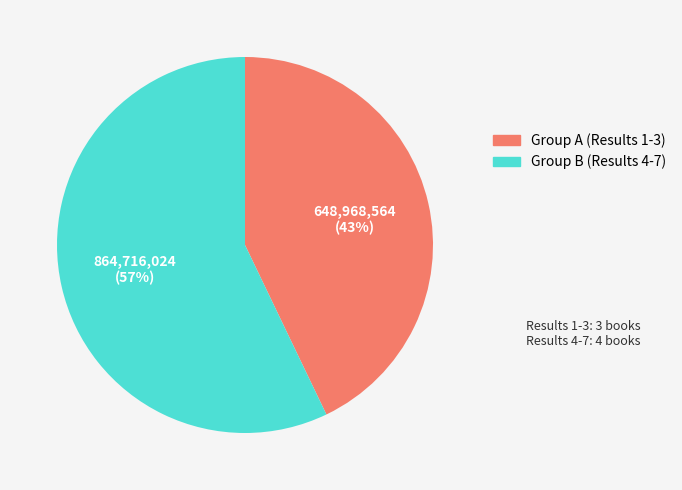

To the nearest percent, what is the difference between the largest and smallest slice percentages?

14%